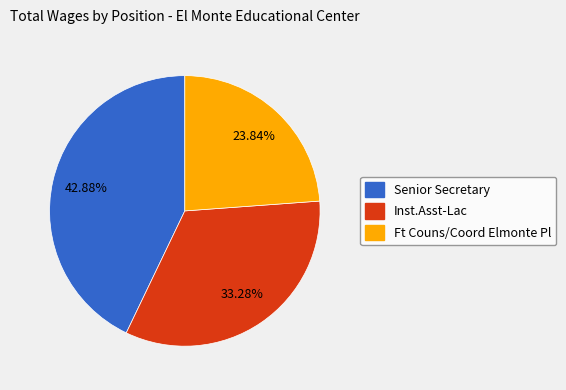

Which has a higher value, Ft Couns/Coord Elmonte Pl or Inst.Asst-Lac?

Inst.Asst-Lac